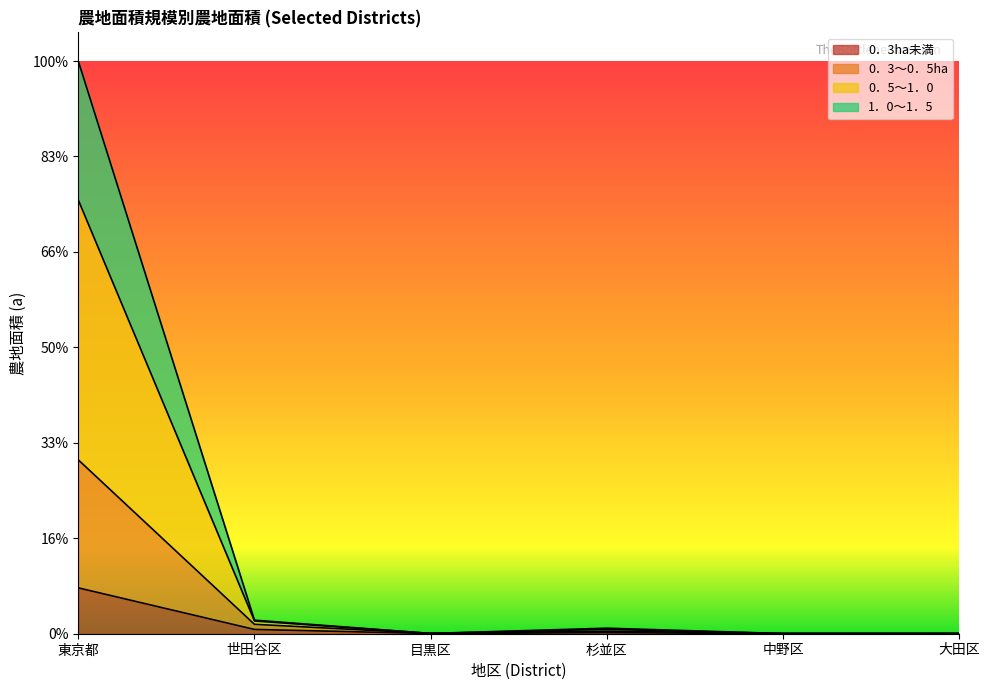

What is the spread (max minus min) of values at 東京都?

227434